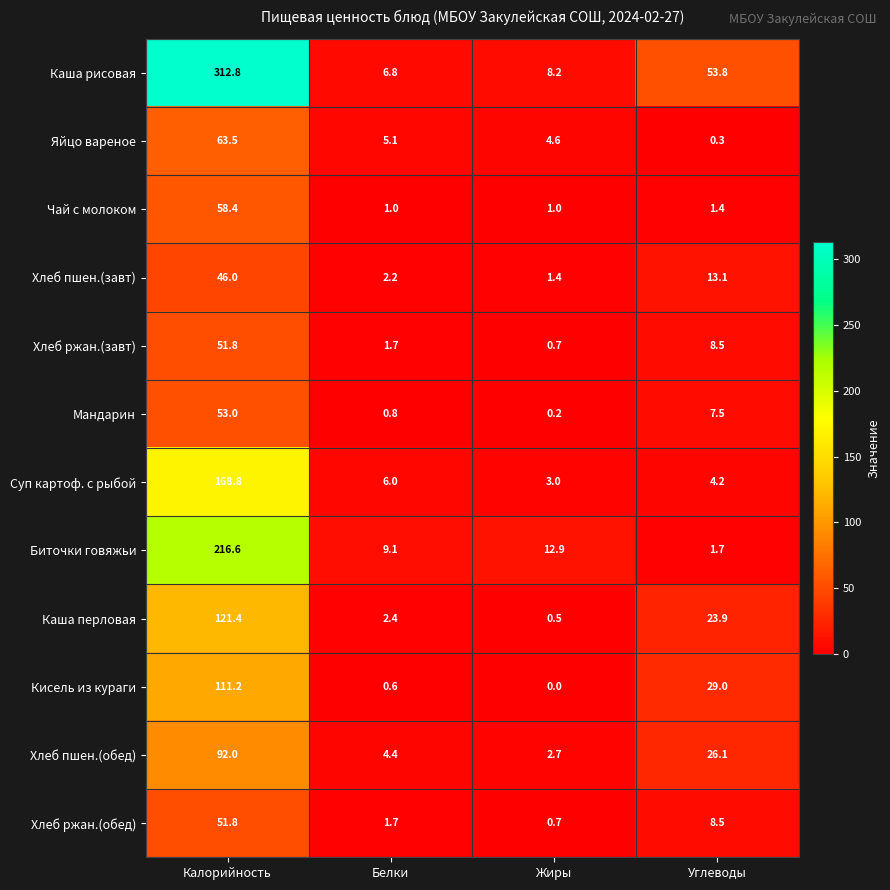

What is the approximate value of Чай с молоком at Белки?

1.0